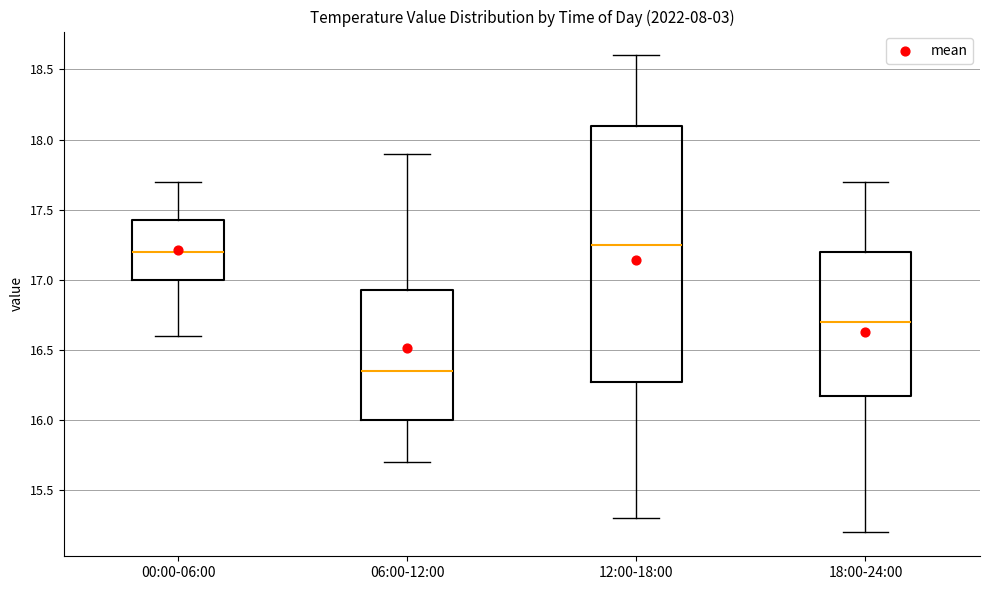

Reading left to right, read every box against the y-axis: the position of its median line, the range the box covers, and the ends of its whiskers. The values are not printed on the chart, so give them approximately, as read against the axis.

00:00-06:00: median 17.20, box 17.00 to 17.45, whiskers 16.60 to 17.70
06:00-12:00: median 16.35, box 16.00 to 16.95, whiskers 15.70 to 17.90
12:00-18:00: median 17.25, box 16.30 to 18.10, whiskers 15.30 to 18.60
18:00-24:00: median 16.70, box 16.20 to 17.20, whiskers 15.20 to 17.70